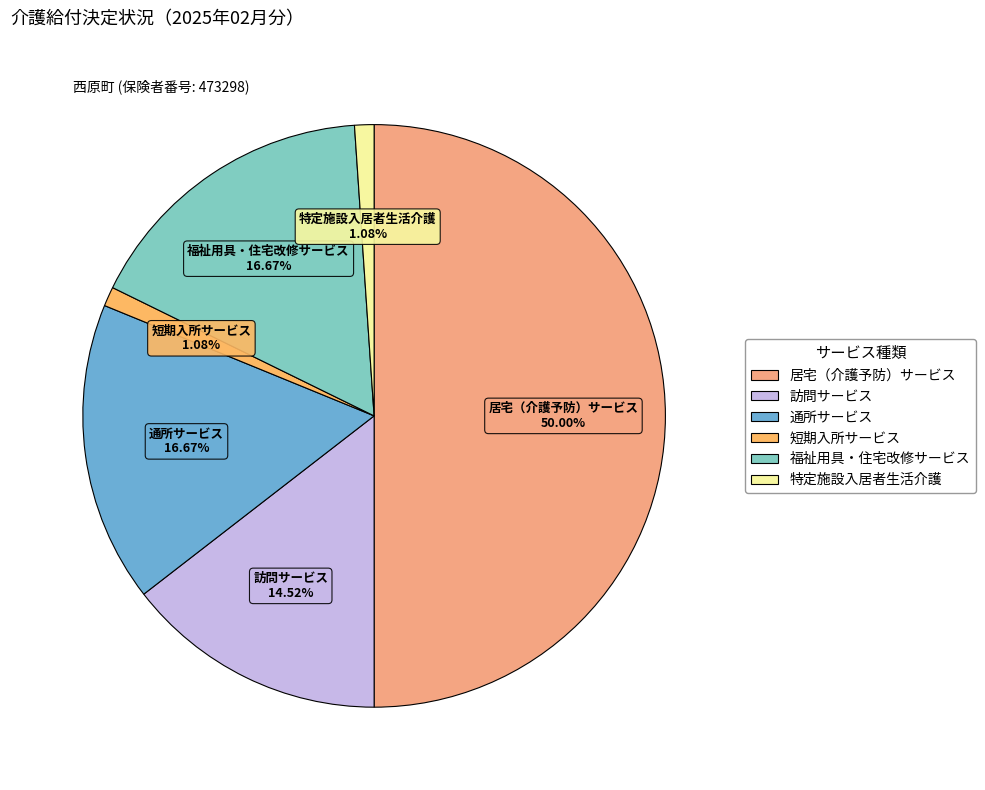

What percentage is the 短期入所サービス slice, to the nearest percent?

1%